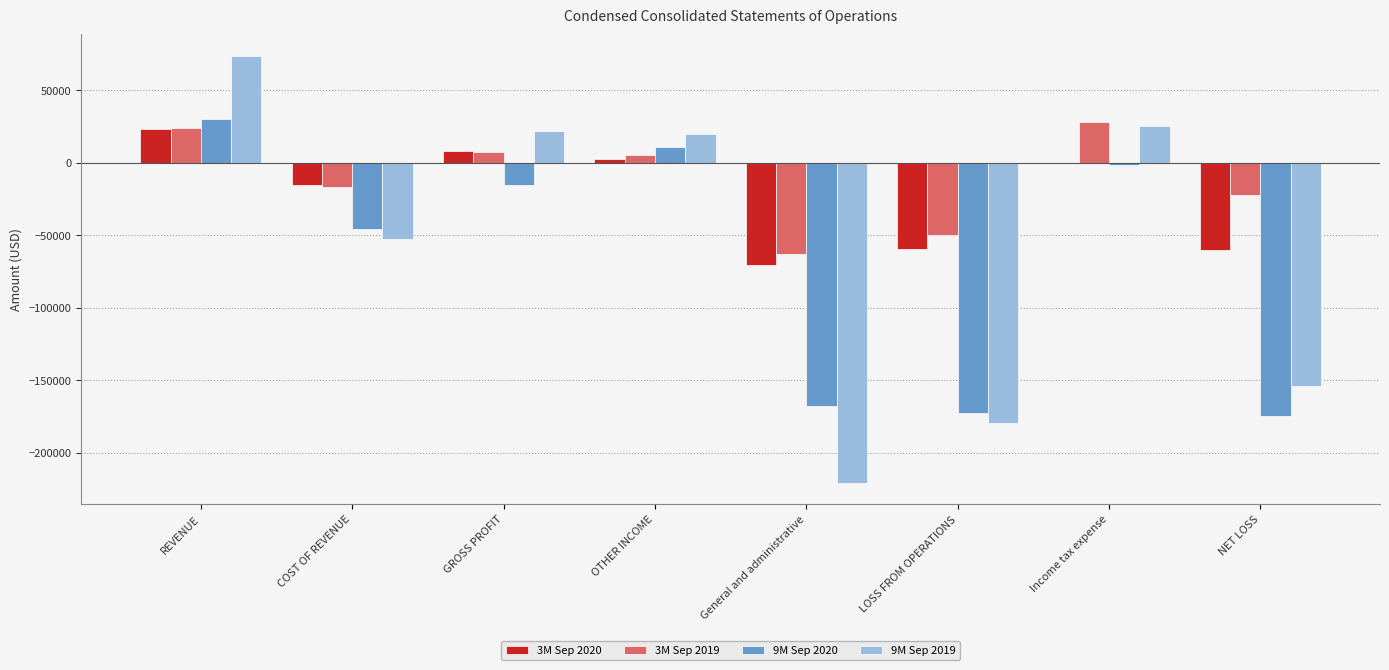

Which category has the highest value across all series?

REVENUE